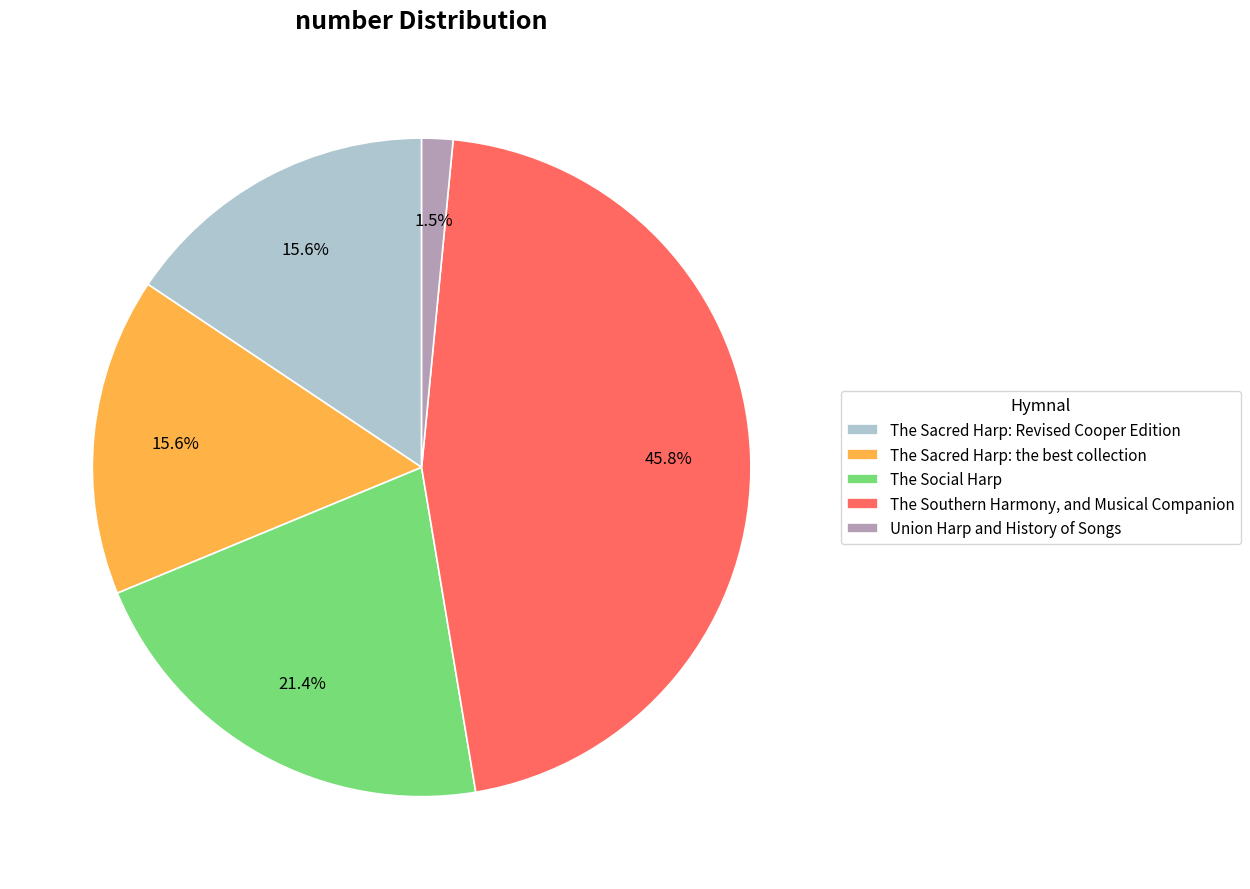

To the nearest percent, what is the difference between the largest and smallest slice percentages?

44%